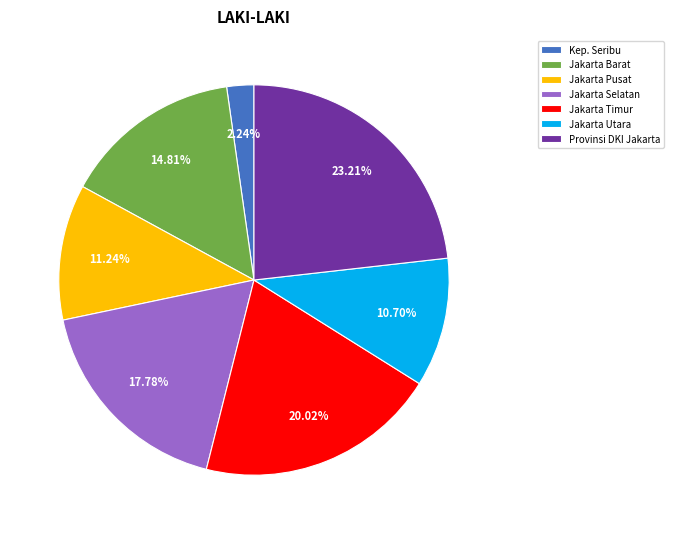

Does Jakarta Selatan represent more than half of the total?

No